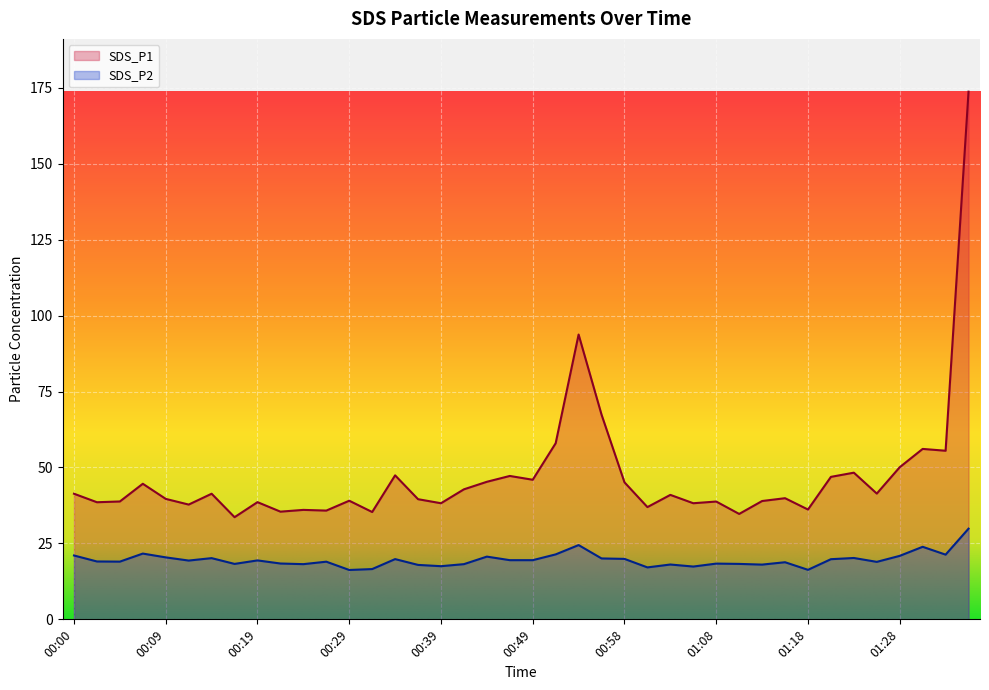

What is the label of the 25th point from the left?

00:58